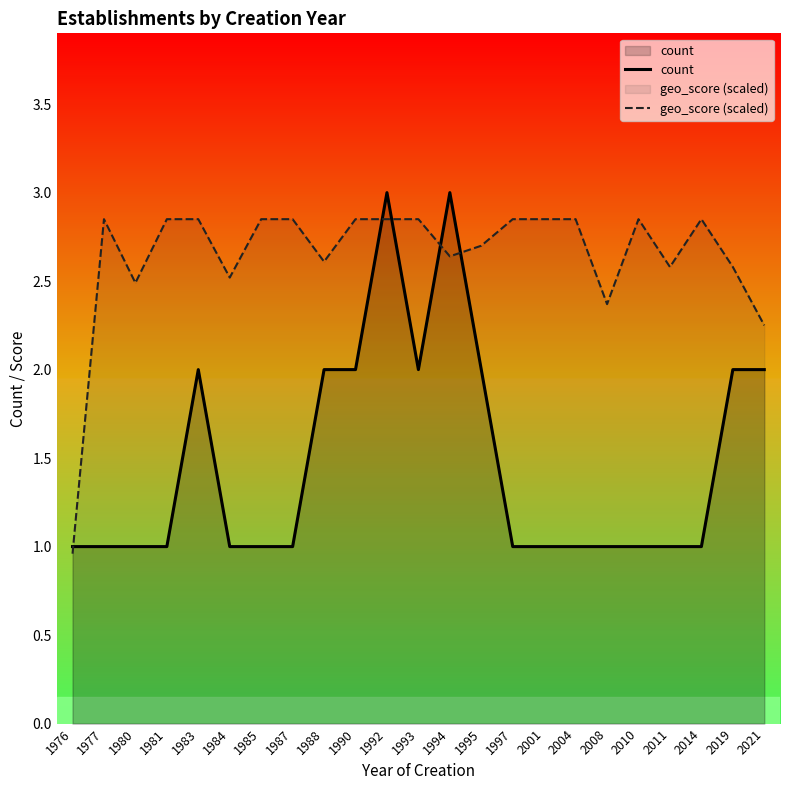

How many data points in count are above 1?

9